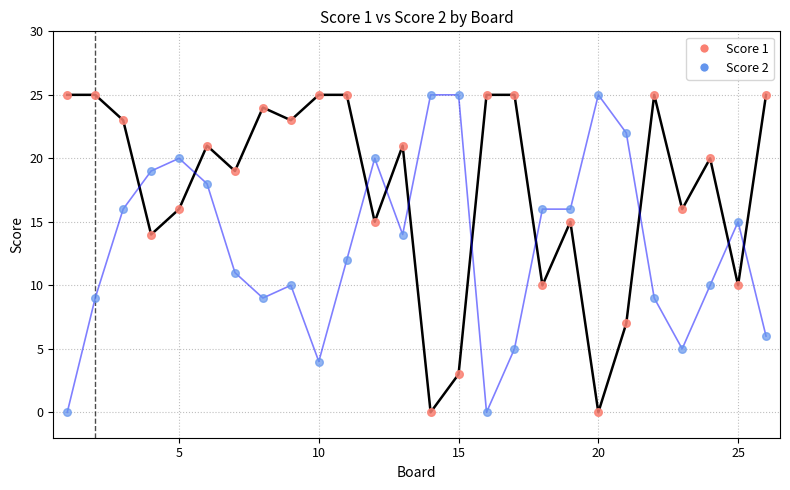

How many intersections are there between Score 2 and Score 1?

10